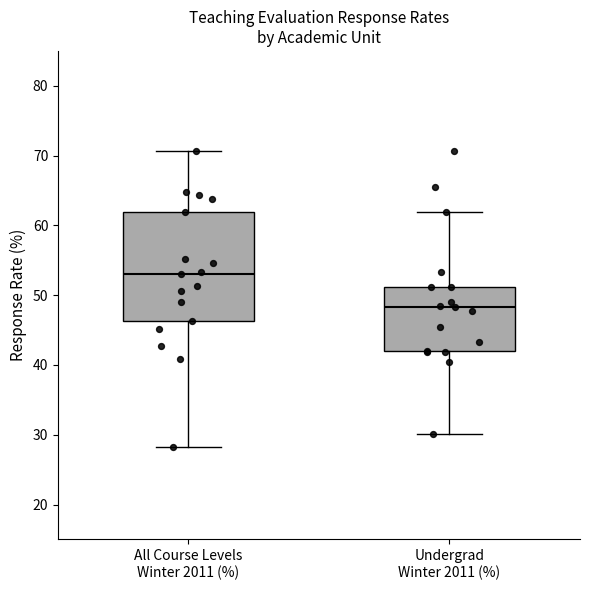

Reading left to right, transcribe this box plot: for each box, give where its median line is, the range the box spans, and where its two whiskers end, as read against the y-axis. The values are not printed on the chart, so give them approximately, as read against the axis.

All Course Levels Winter 2011 (%): median 53, box 46 to 62, whiskers 28 to 71
Undergrad Winter 2011 (%): median 48, box 42 to 51, whiskers 30 to 62